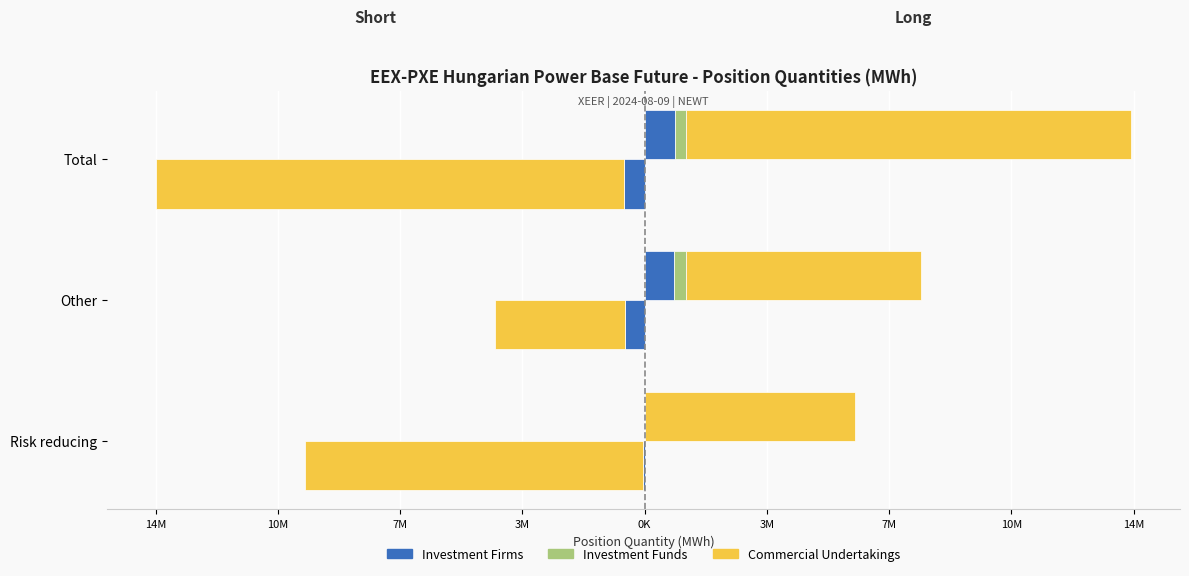

What is the sum of the Commercial Undertakings Long values at Total and Risk reducing?

19573679